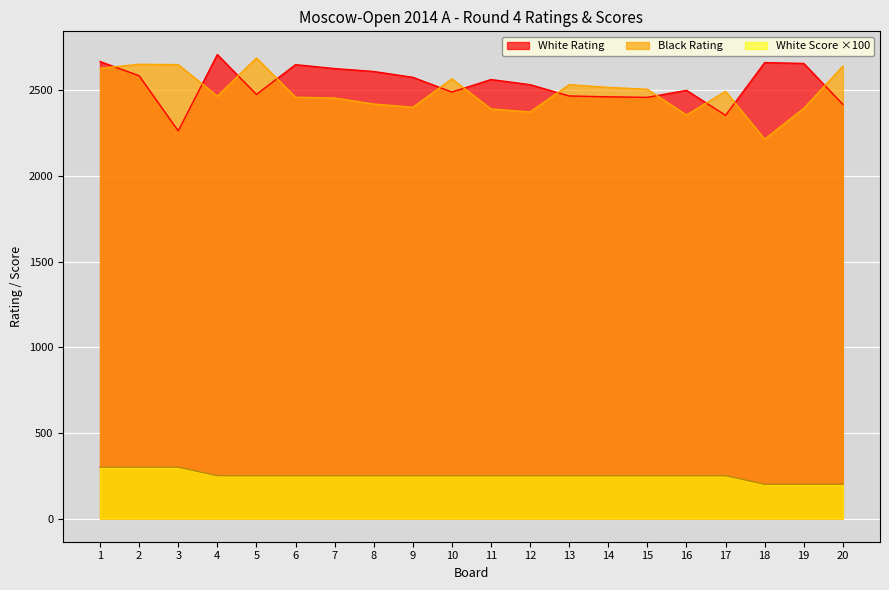

At which category is the sum across all series the highest?

1